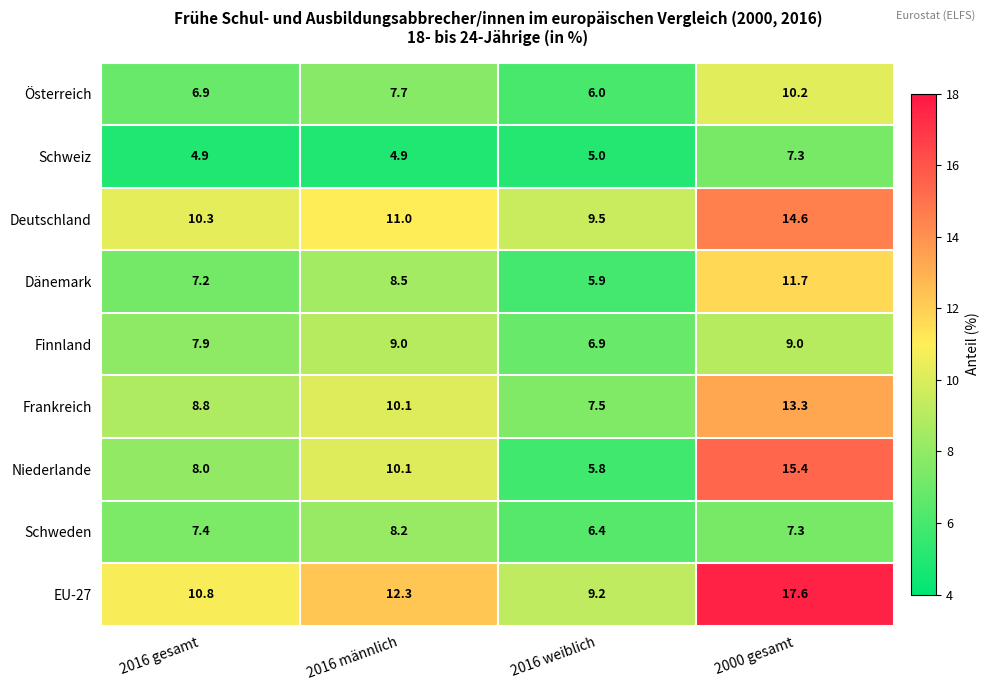

How many data points in Dänemark are less than 8?

2